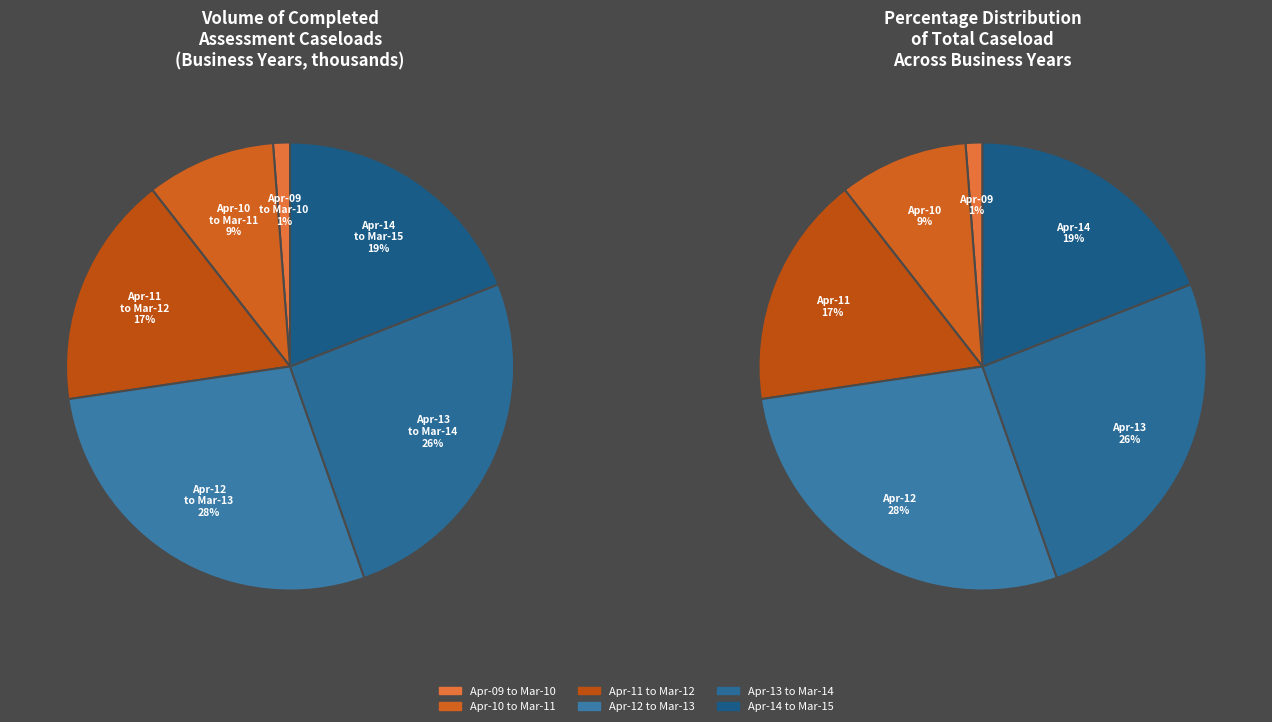

To the nearest percent, what portion does Apr-09 to Mar-10 represent?

1%